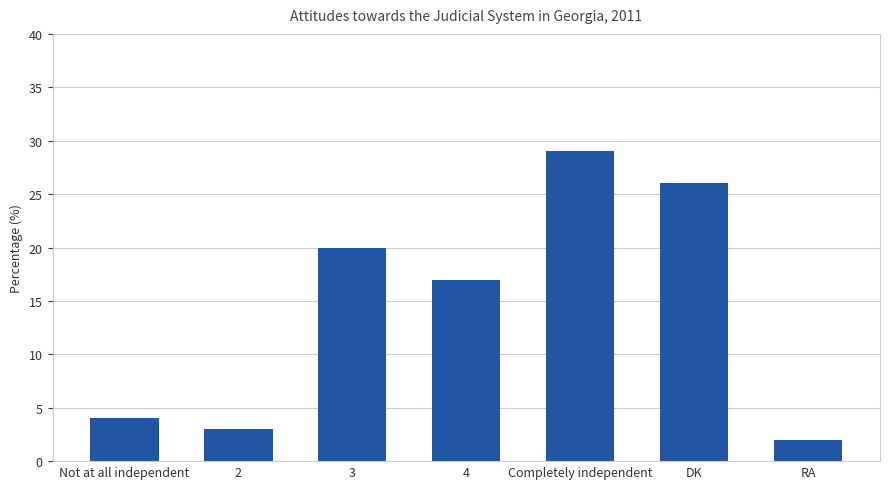

What is the value of the 7th bar from the left?

2